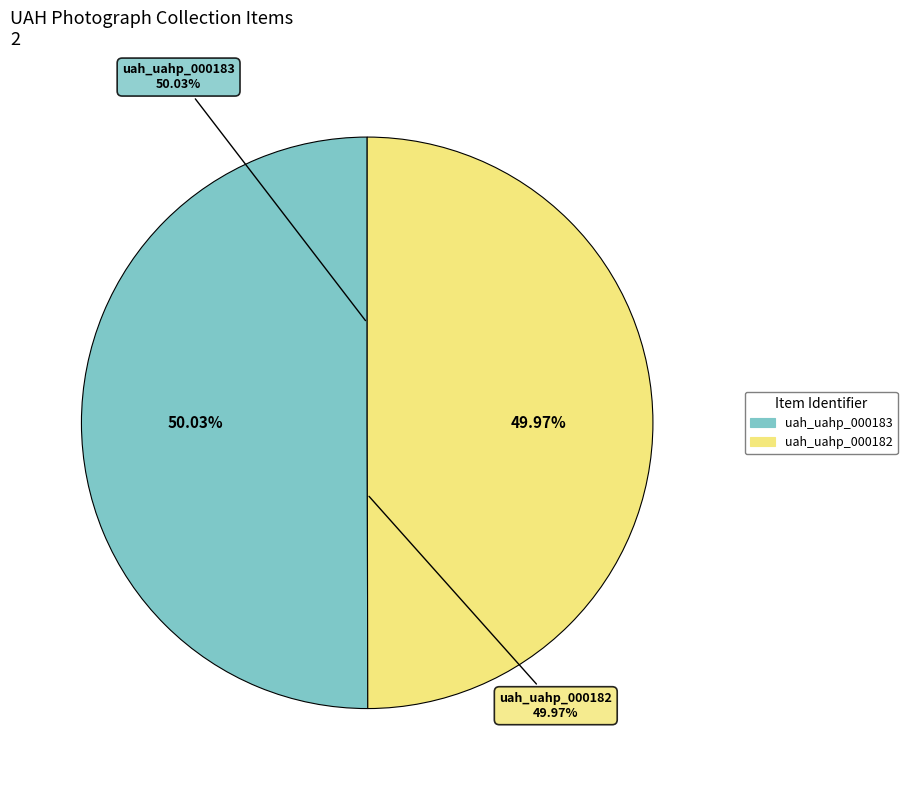

Count the number of slices in the pie.

2